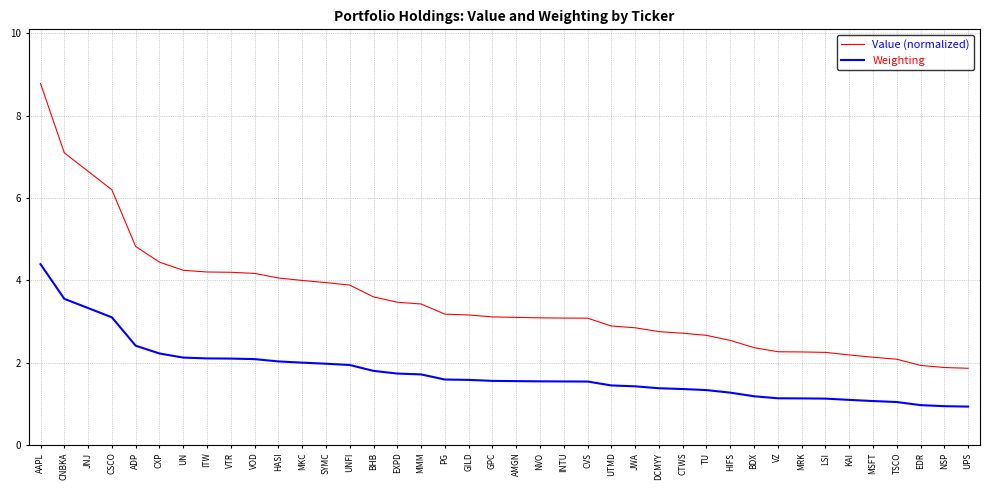

What is the minimum value for Weighting?

0.9